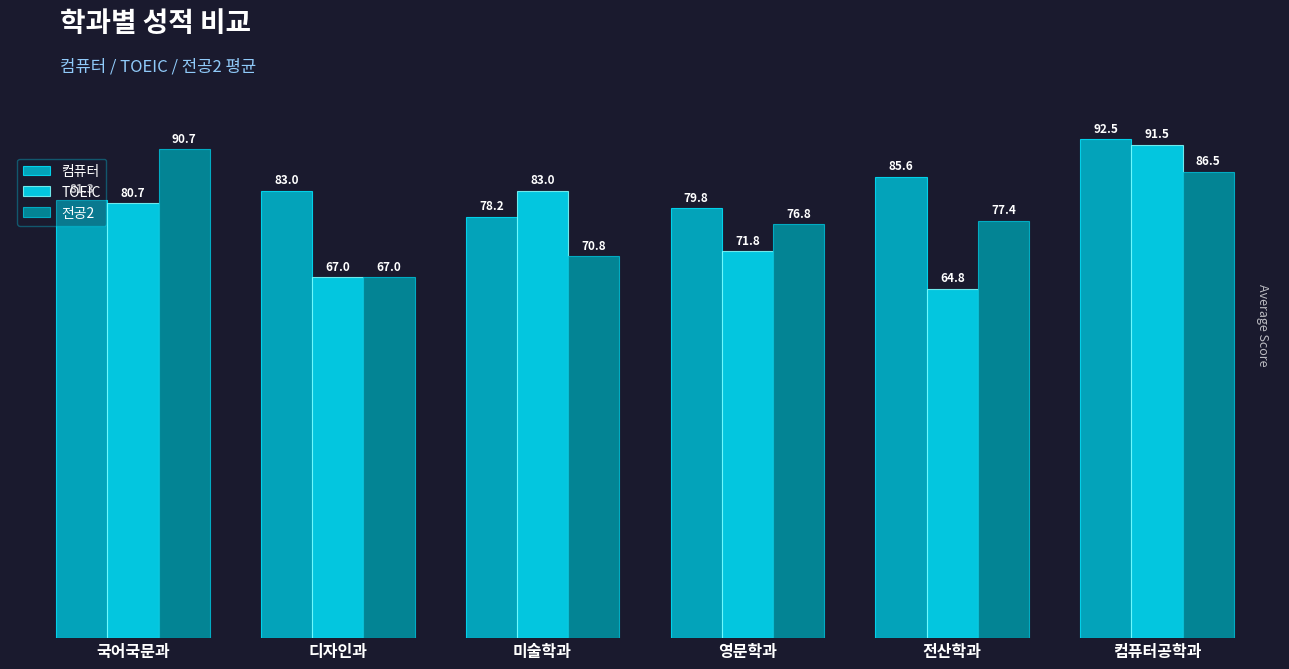

Are the bars grouped side by side (vs. stacked)?

Yes